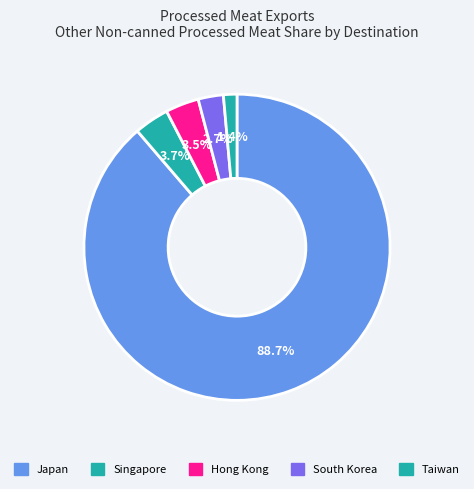

Which category has the smallest portion of the pie?

Taiwan